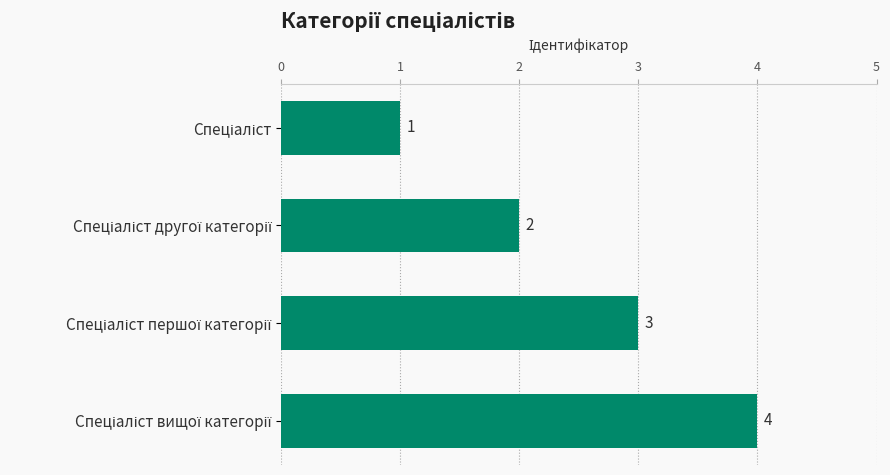

What is the difference between the maximum and second lowest values?

2